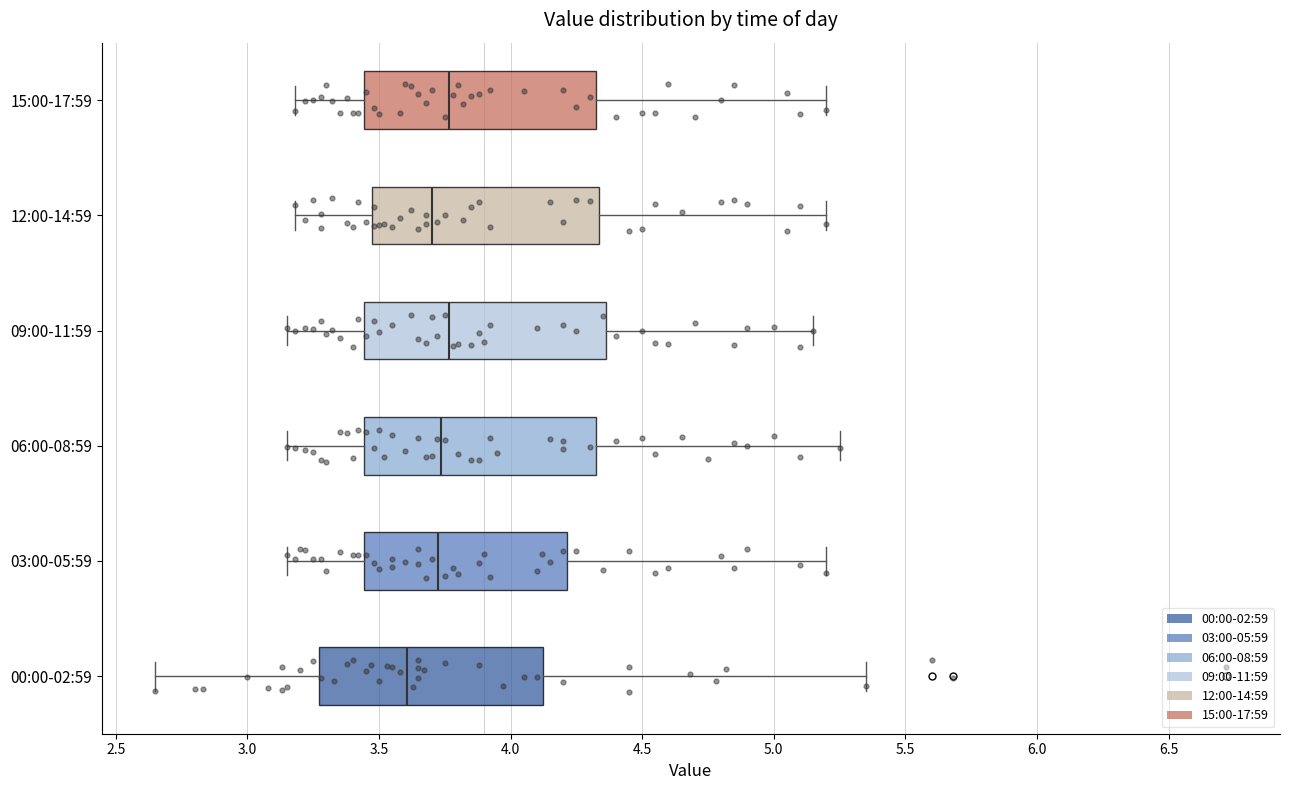

Reading bottom to top, read every box against the x-axis: the position of its median line, the range the box covers, and the ends of its whiskers. The values are not printed on the chart, so give them approximately, as read against the axis.

00:00-02:59: median 3.60, box 3.25 to 4.15, whiskers 2.65 to 5.35
03:00-05:59: median 3.75, box 3.45 to 4.20, whiskers 3.15 to 5.20
06:00-08:59: median 3.75, box 3.45 to 4.35, whiskers 3.15 to 5.25
09:00-11:59: median 3.75, box 3.45 to 4.35, whiskers 3.15 to 5.15
12:00-14:59: median 3.70, box 3.45 to 4.35, whiskers 3.20 to 5.20
15:00-17:59: median 3.75, box 3.45 to 4.35, whiskers 3.20 to 5.20